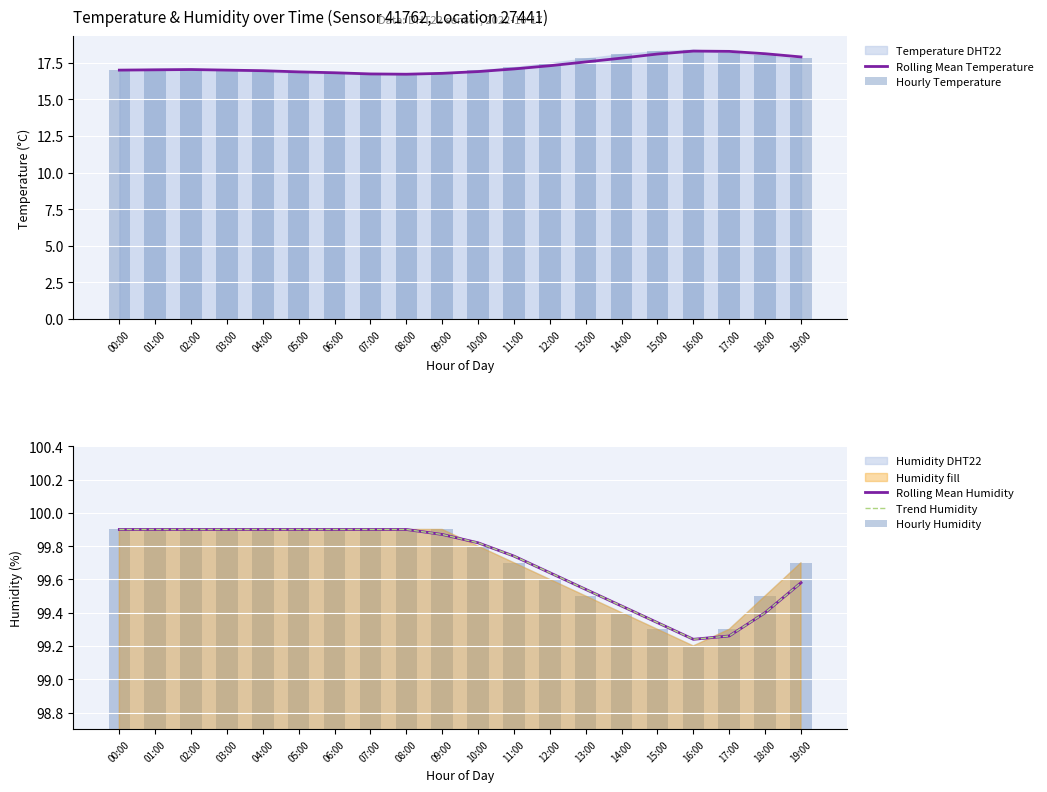

At which category is the sum across all series the highest?

19:00